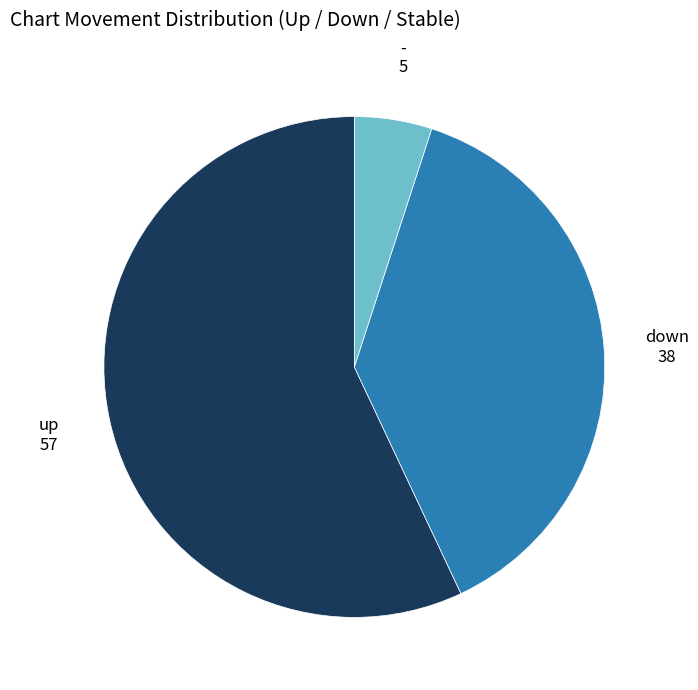

Is there any slice that represents more than half of the pie?

Yes